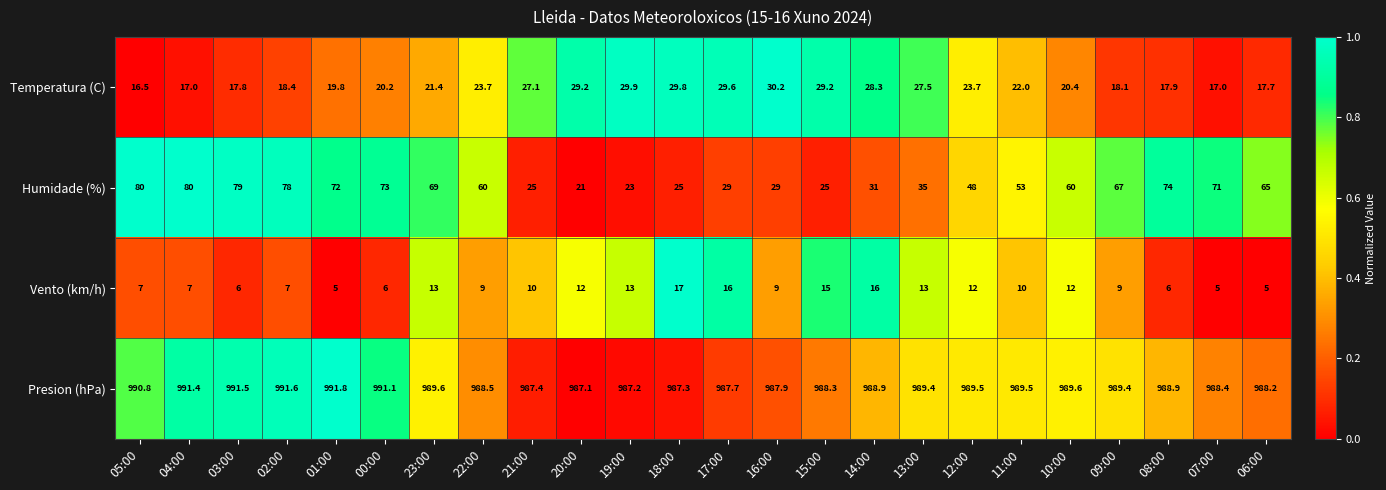

List the series in order of their peak value, lowest first.

Vento (km/h), Temperatura (C), Humidade (%), Presion (hPa)